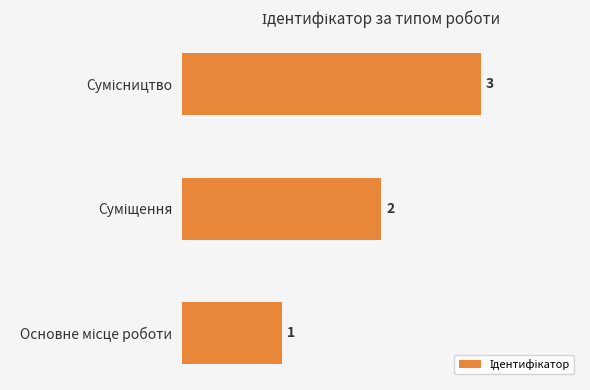

How many values are between 1 and 3?

3